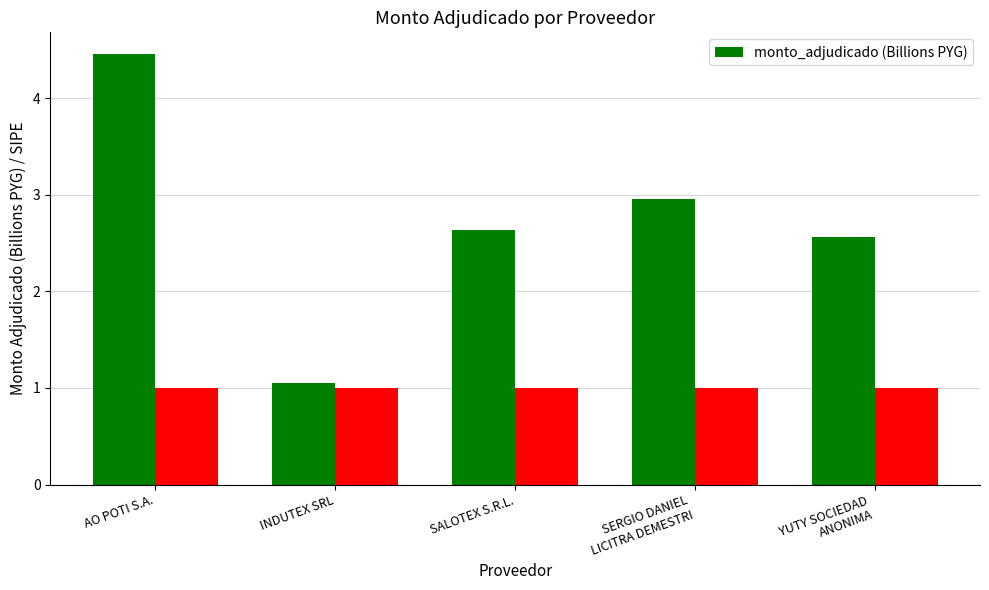

Which has a higher value, INDUTEX SRL or YUTY SOCIEDAD
ANONIMA?

YUTY SOCIEDAD
ANONIMA